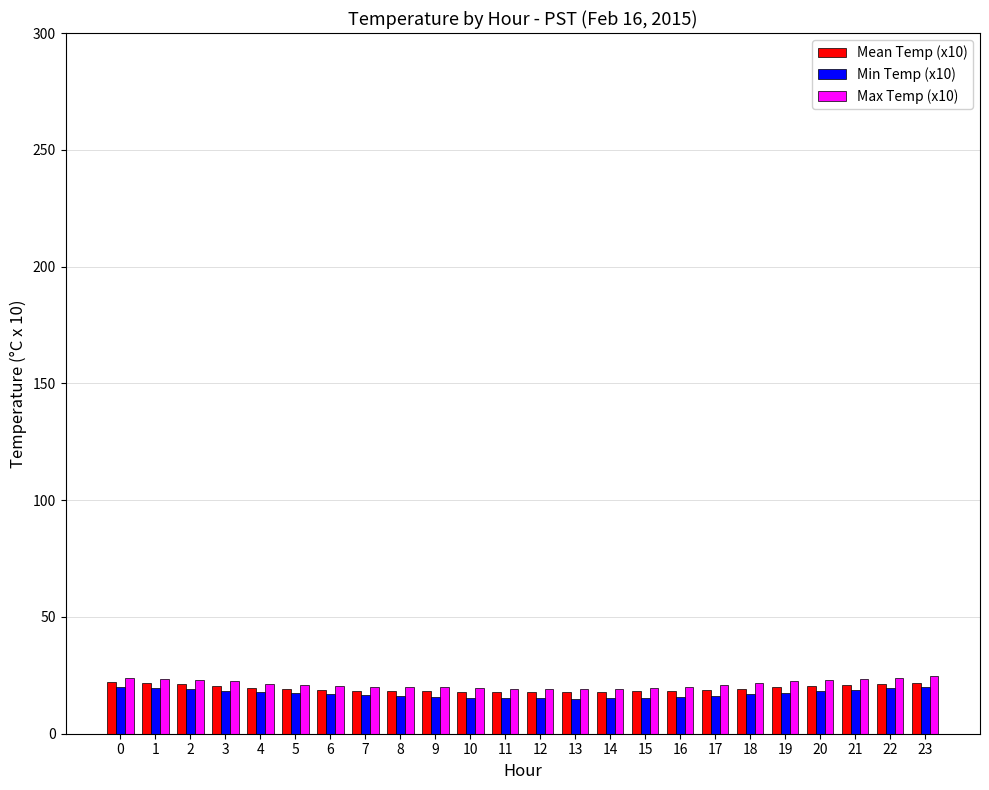

True or false: Mean Temp (x10) has a value of 19.9 at 19.

True